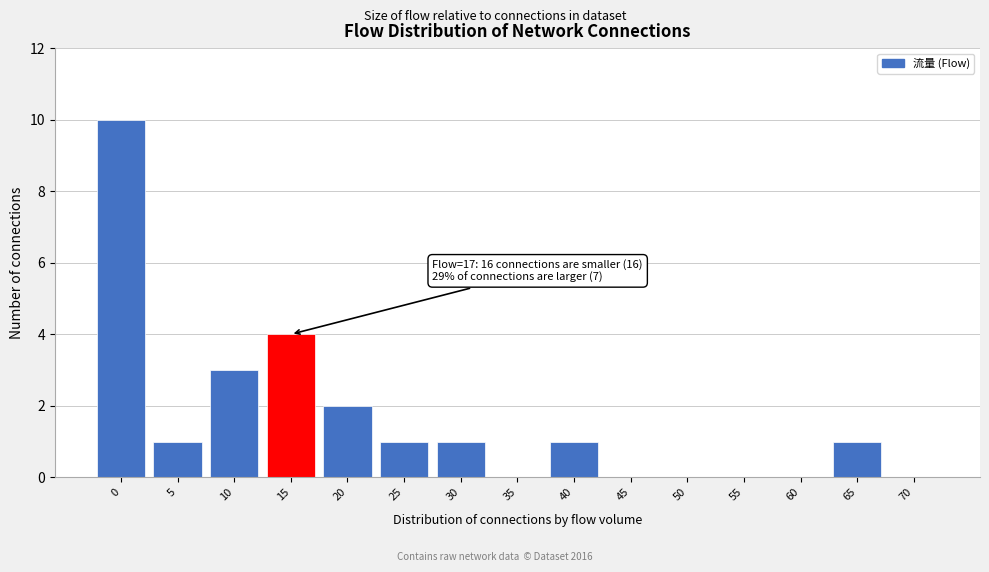

Reading left to right, what are all the values shown in this chart?

0=10	5=1	10=3	15=4	20=2	25=1	30=1	35=0	40=1	45=0	50=0	55=0	60=0	65=1	70=0